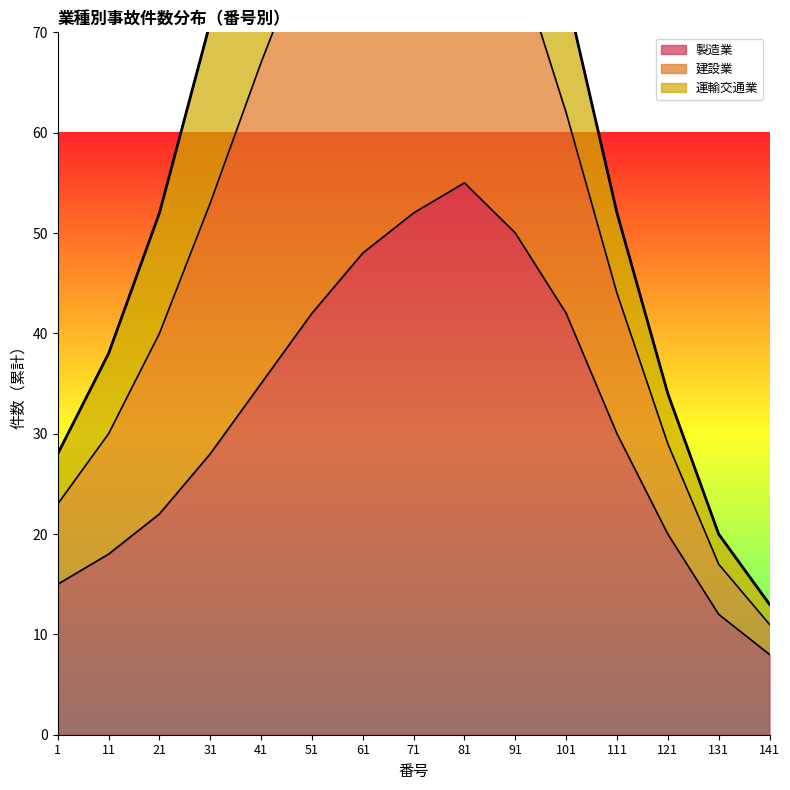

Which series has the largest range (max minus min)?

建設業